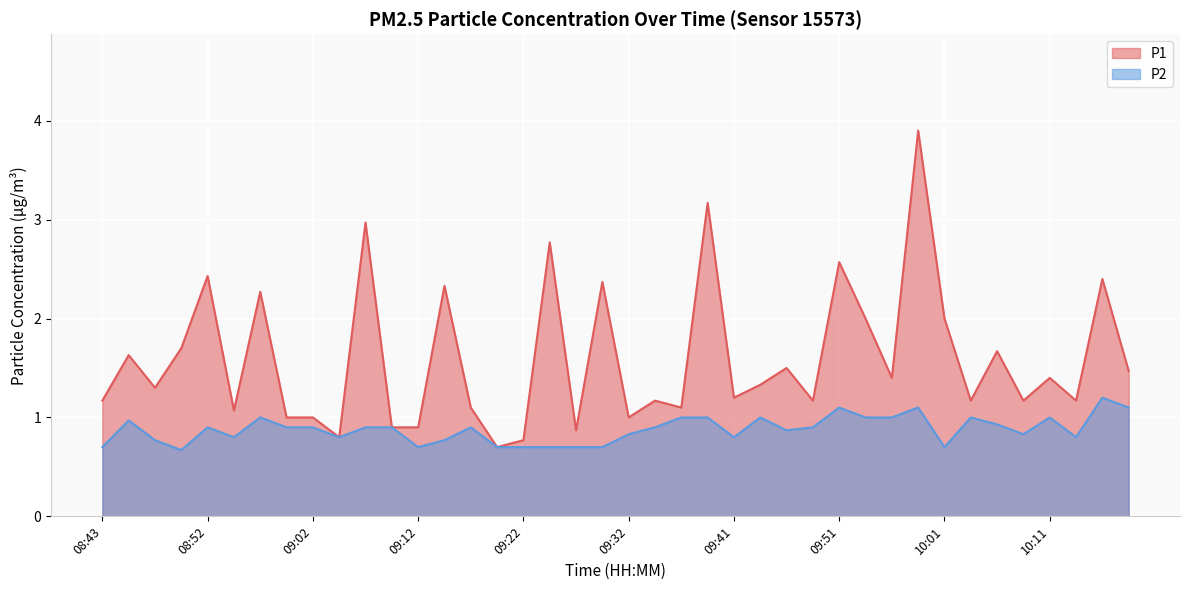

True or false: P2 and P1 intersect in this chart.

False